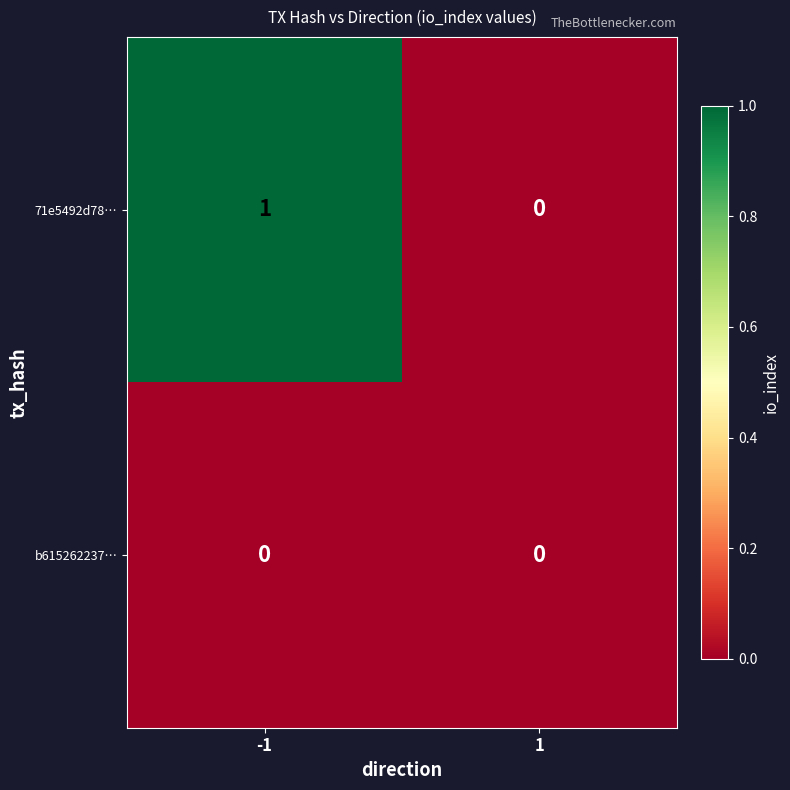

List the series in order of their overall mean, highest first.

71e5492d78…, b615262237…